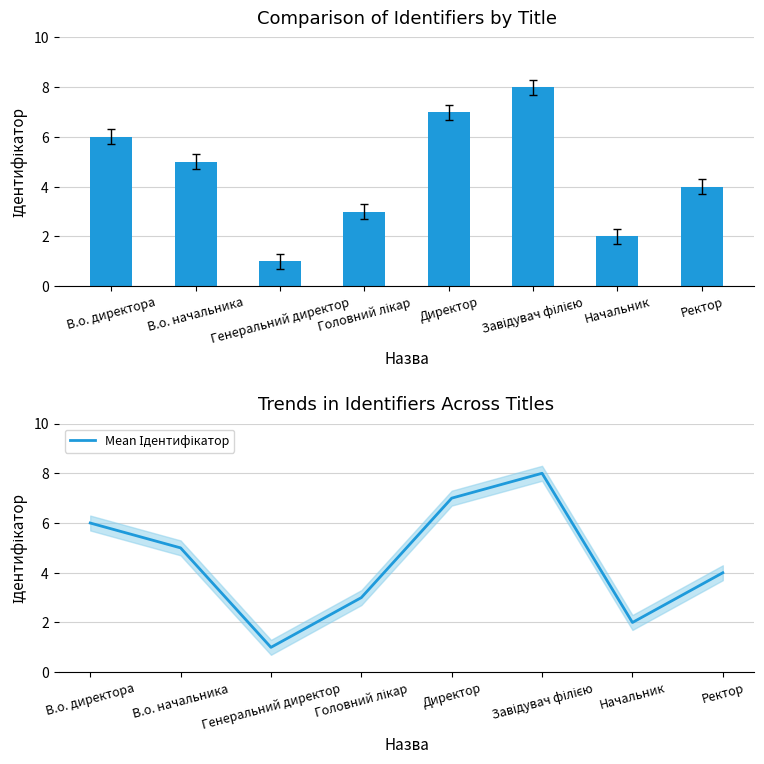

Between Директор and Завідувач філією, which is larger?

Завідувач філією